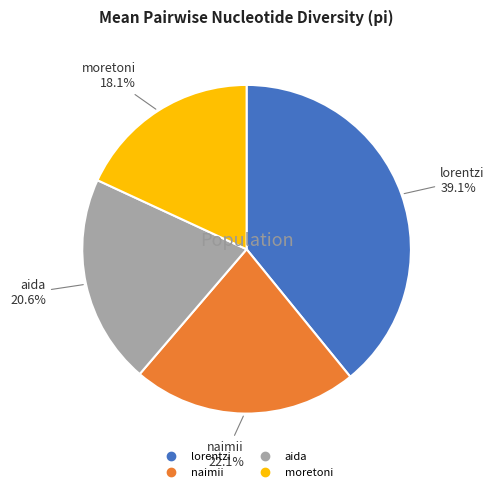

True or false: aida accounts for 21% of the total.

True